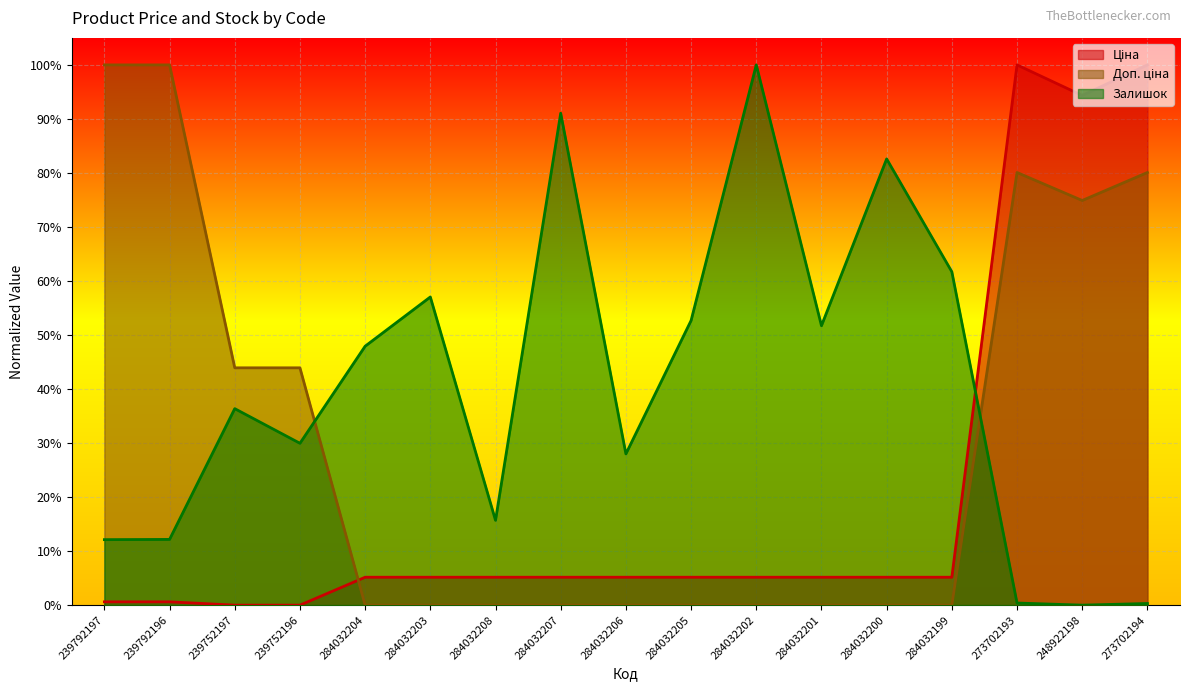

Rank the series at 284032199 from highest to lowest value.

Залишок, Ціна, Доп. ціна